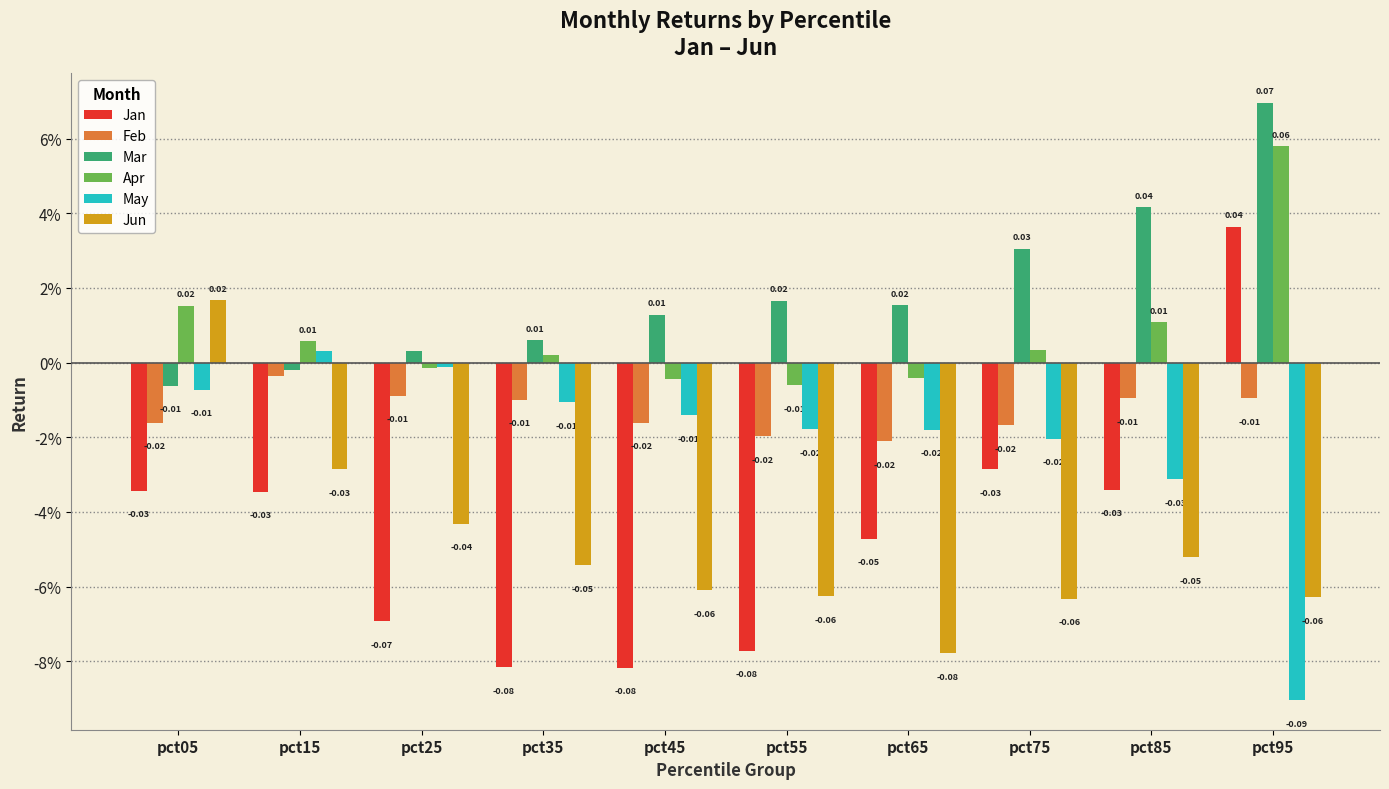

What are all the series names shown in the legend?

Jan, Feb, Mar, Apr, May, Jun